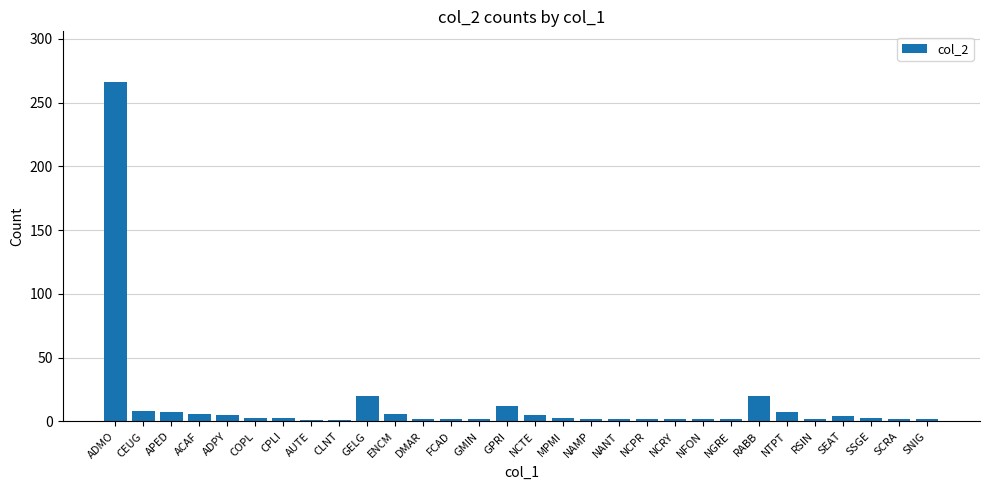

What position from the left is NTPT?

25